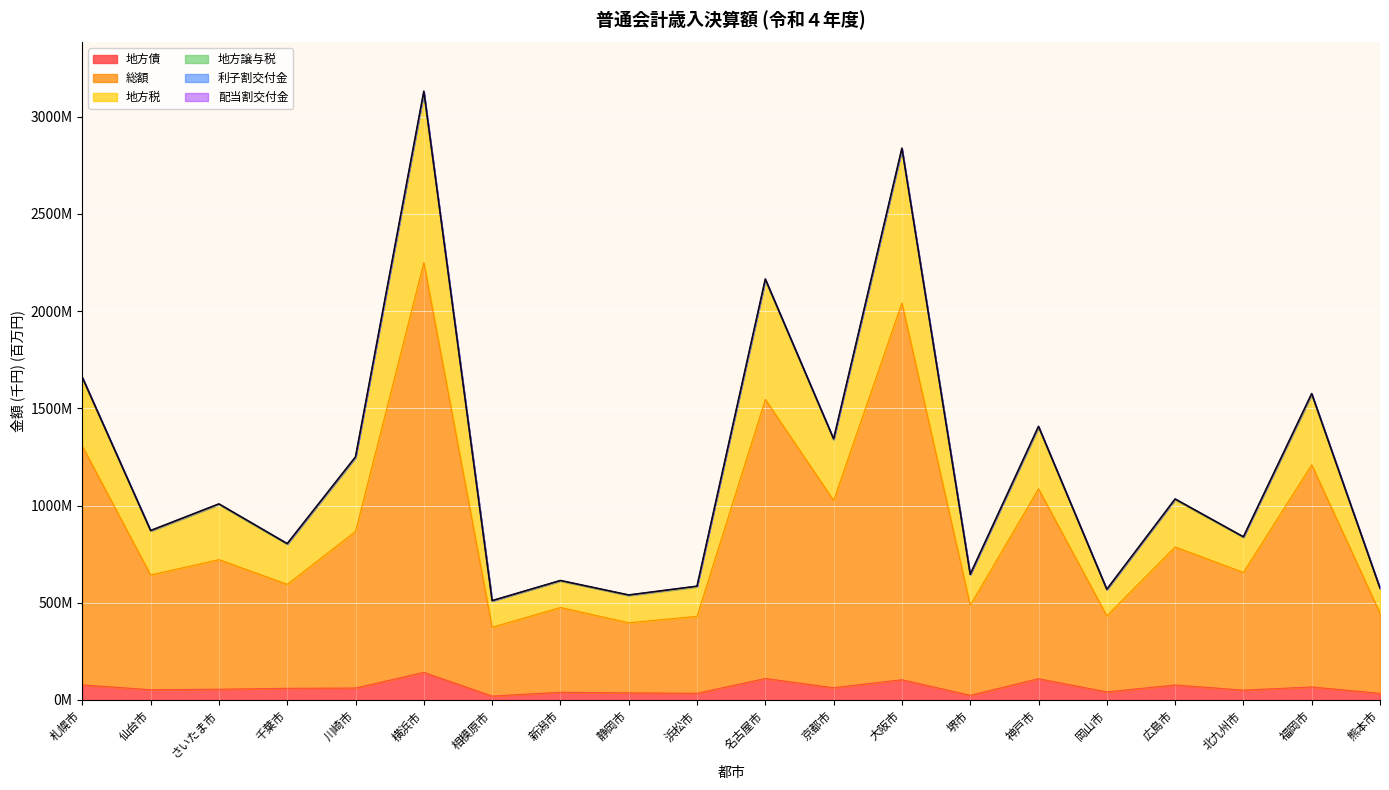

Reading left to right, extract all data points from this chart.

地方債: 札幌市=77.7	仙台市=52.8	さいたま市=55.3	千葉市=60.0	川崎市=61.5	横浜市=142.1	相模原市=20.1	新潟市=39.5	静岡市=36.5	浜松市=34.4	名古屋市=110.6	京都市=63.0	大阪市=104.2	堺市=24.0	神戸市=109.6	岡山市=41.6	広島市=77.1	北九州市=50.7	福岡市=67.1	熊本市=34.1
総額: 札幌市=1305.6	仙台市=643.0	さいたま市=722.0	千葉市=595.0	川崎市=866.8	横浜市=2250.1	相模原市=374.2	新潟市=475.8	静岡市=397.3	浜松市=430.4	名古屋市=1545.9	京都市=1026.1	大阪市=2042.5	堺市=487.0	神戸市=1086.1	岡山市=432.6	広島市=787.3	北九州市=656.0	福岡市=1209.9	熊本市=446.9
地方税: 札幌市=1659.4	仙台市=871.6	さいたま市=1008.7	千葉市=804.3	川崎市=1250.8	横浜市=3131.4	相模原市=511.1	新潟市=614.6	静岡市=540.2	浜松市=585.4	名古屋市=2165.4	京都市=1343.3	大阪市=2838.3	堺市=646.5	神戸市=1407.5	岡山市=569.5	広島市=1033.9	北九州市=839.4	福岡市=1576.0	熊本市=575.2